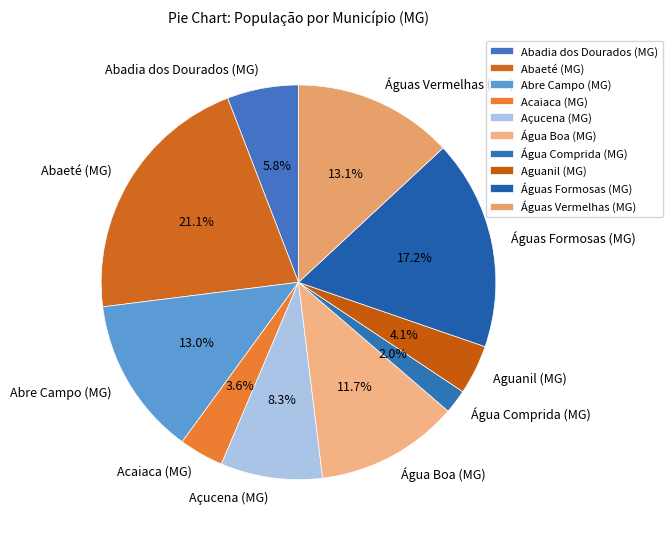

Is it true that Água Boa (MG) is 12% of the pie?

True